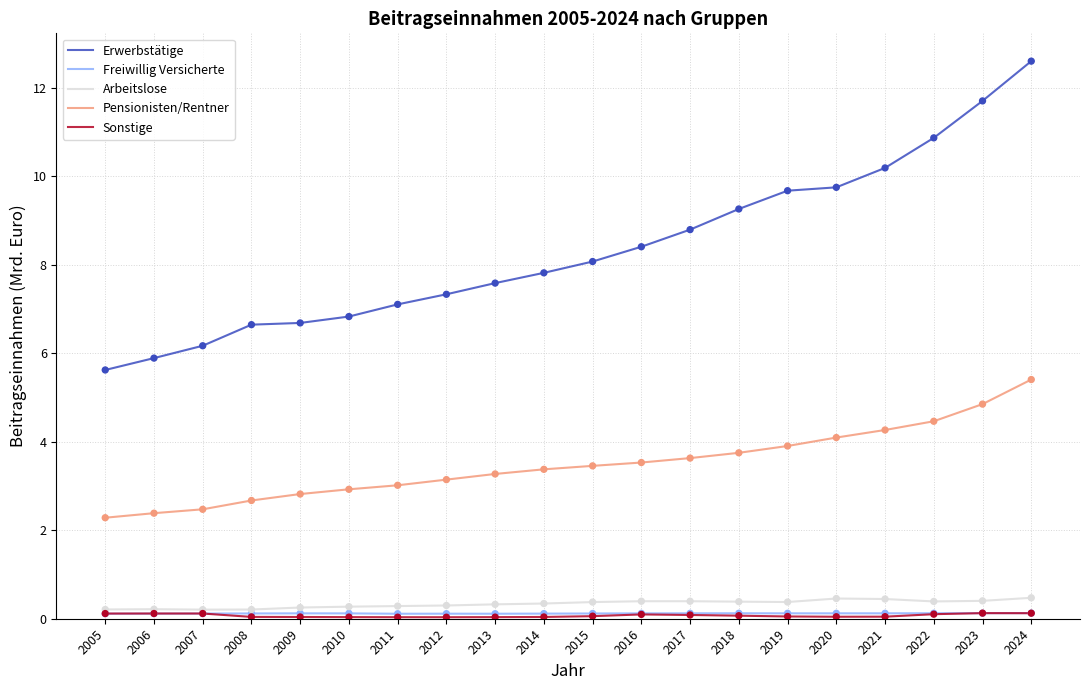

Which series has the largest range (max minus min)?

Erwerbstätige